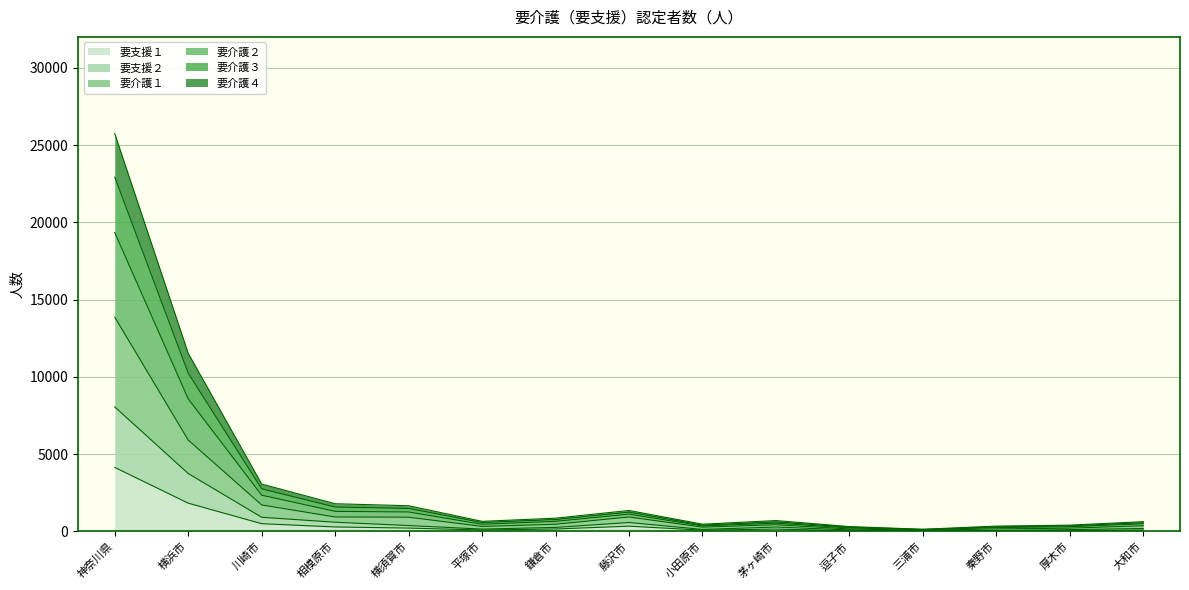

What is the difference between the second highest and second lowest values in the 要支援１ series?

1798